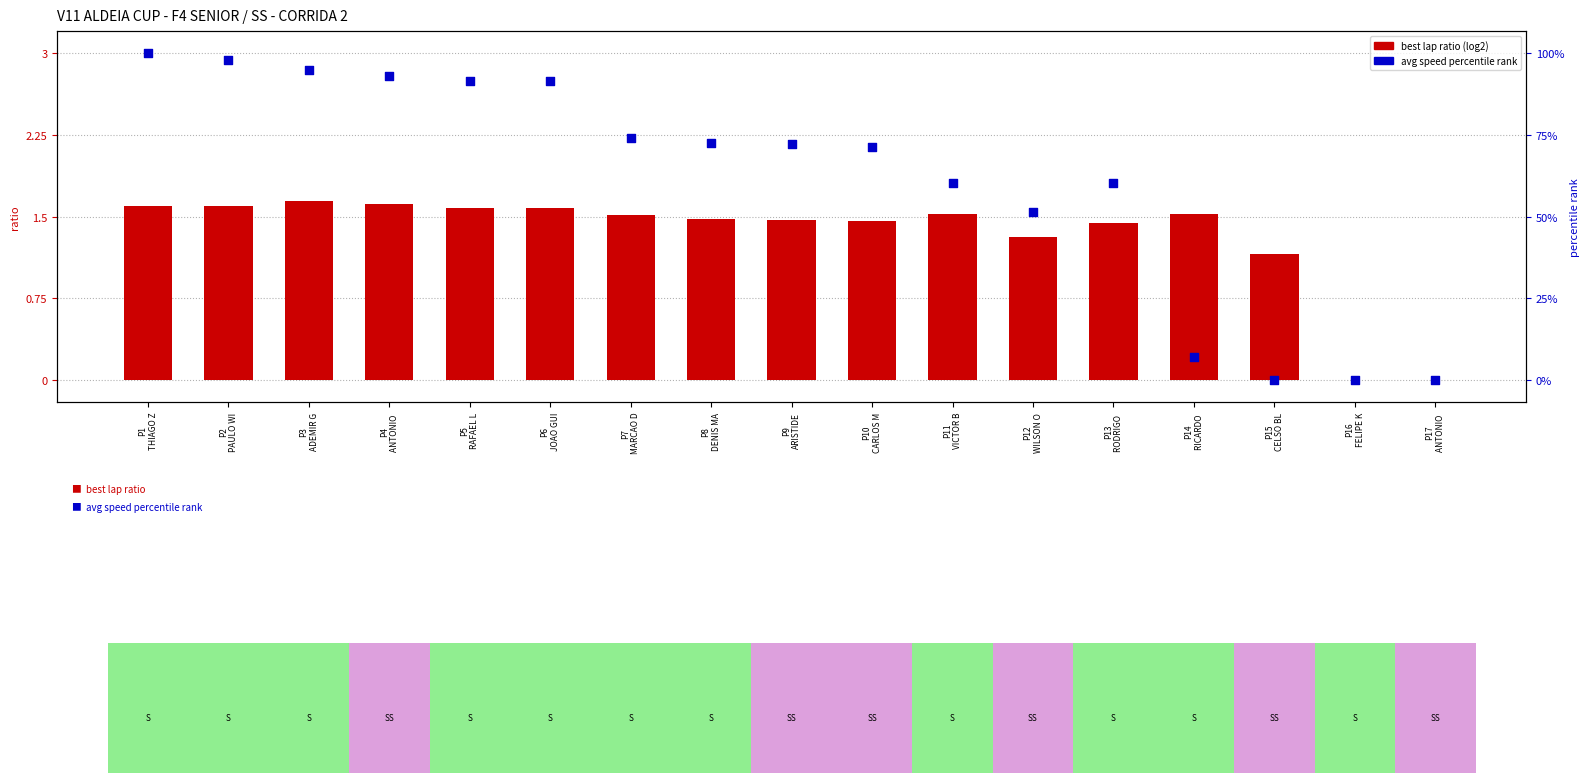

Which series contains the highest Y value?

avg speed rank